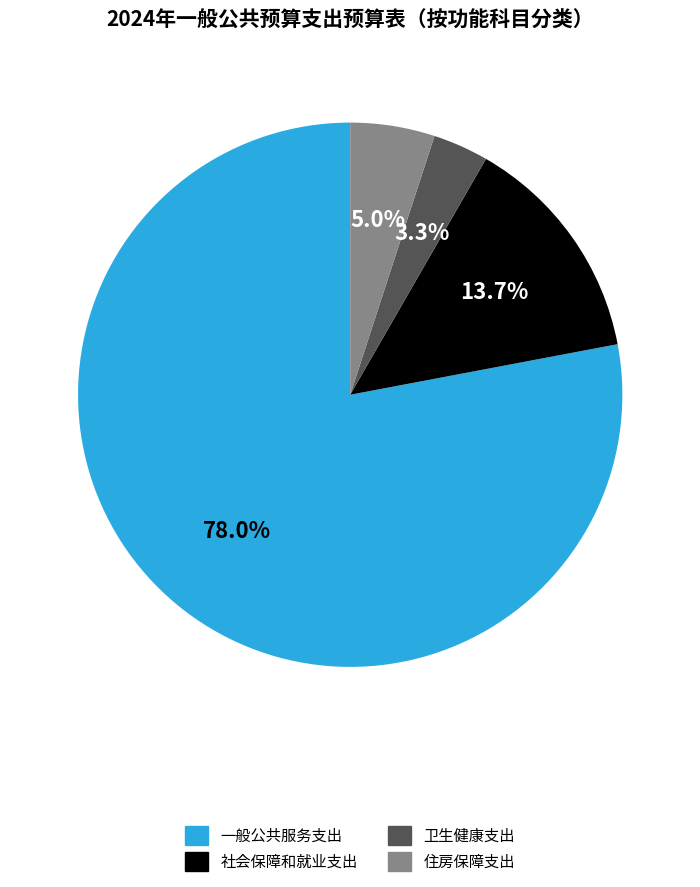

Is it true that 社会保障和就业支出 is 14% of the pie?

True